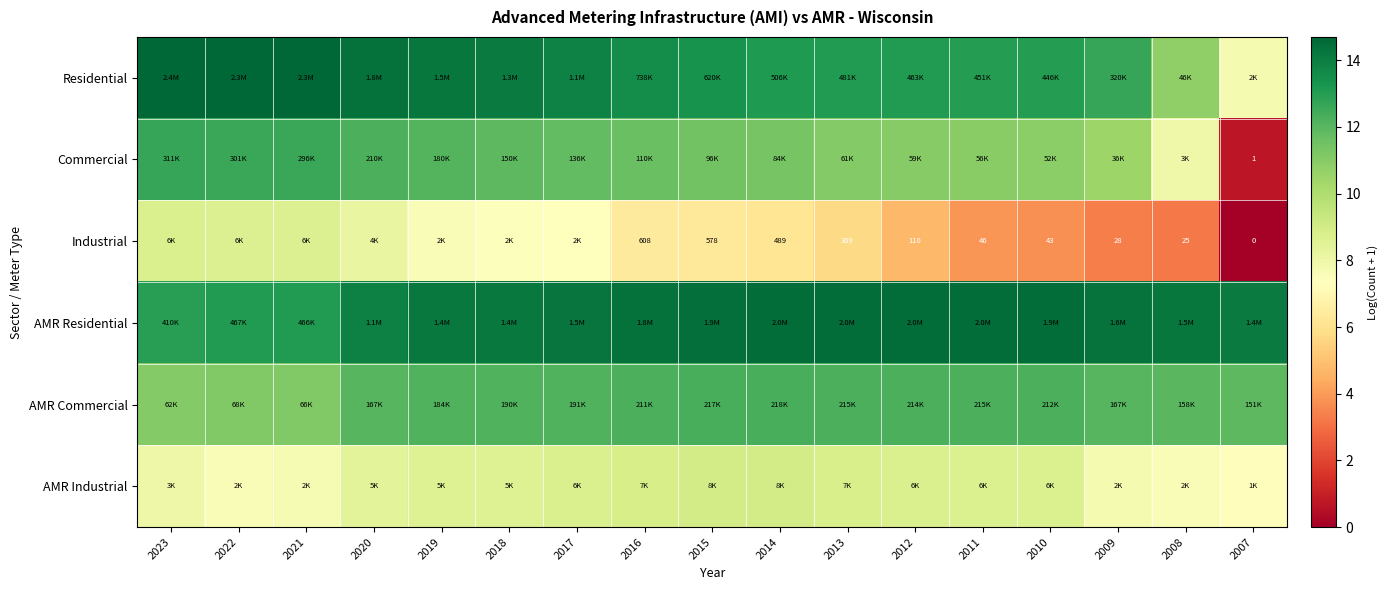

Count the number of categories in the chart.

17